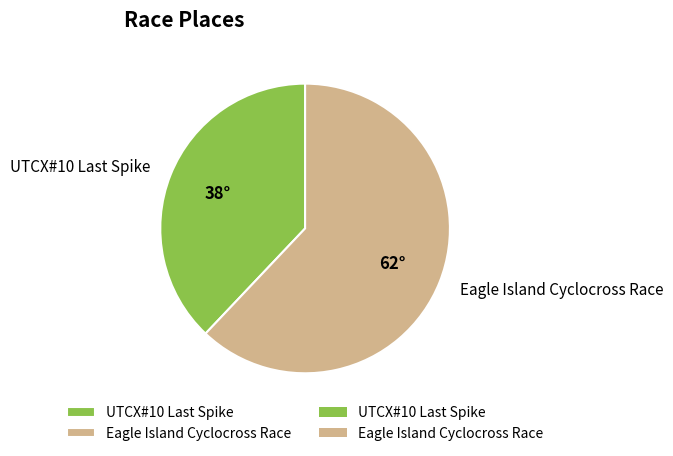

What is the smallest slice in the pie chart?

UTCX#10 Last Spike